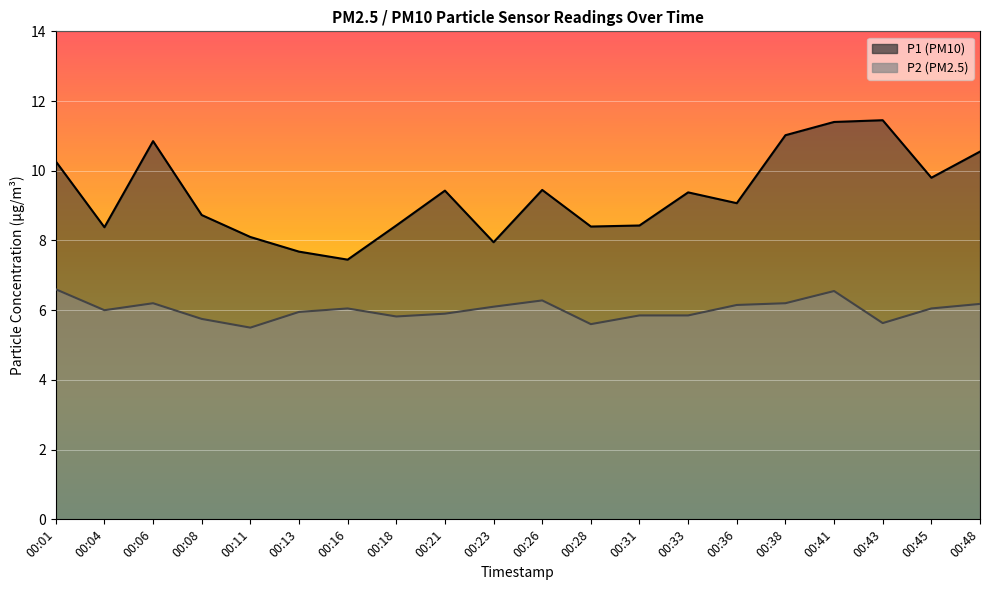

What are all the series names shown in the legend?

P1, P2